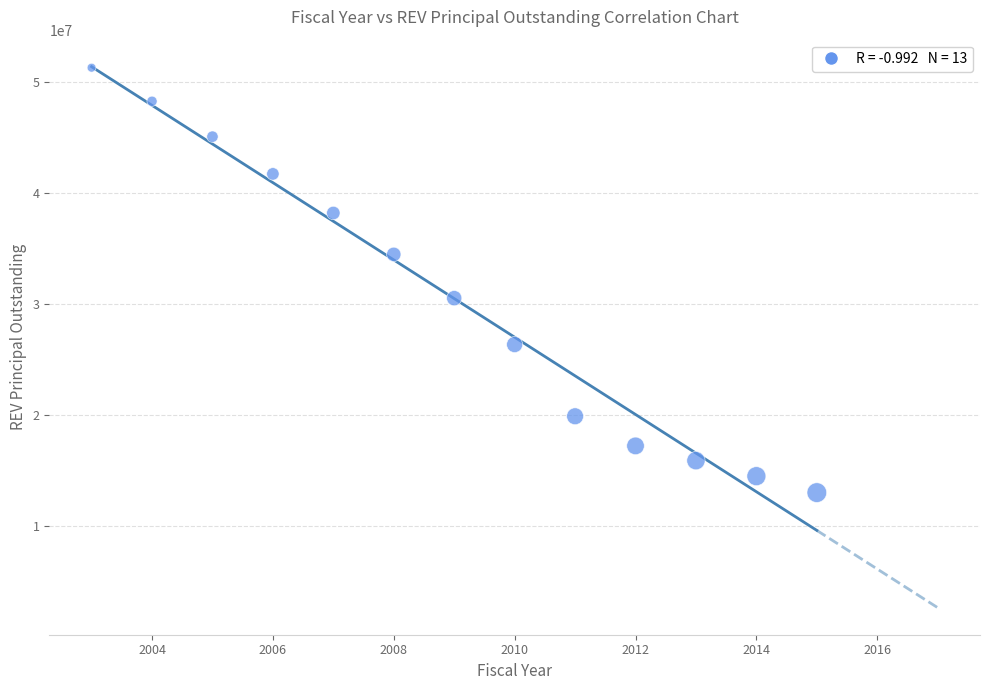

What Y value in the scatter plot is closest to 32122500?

30500000